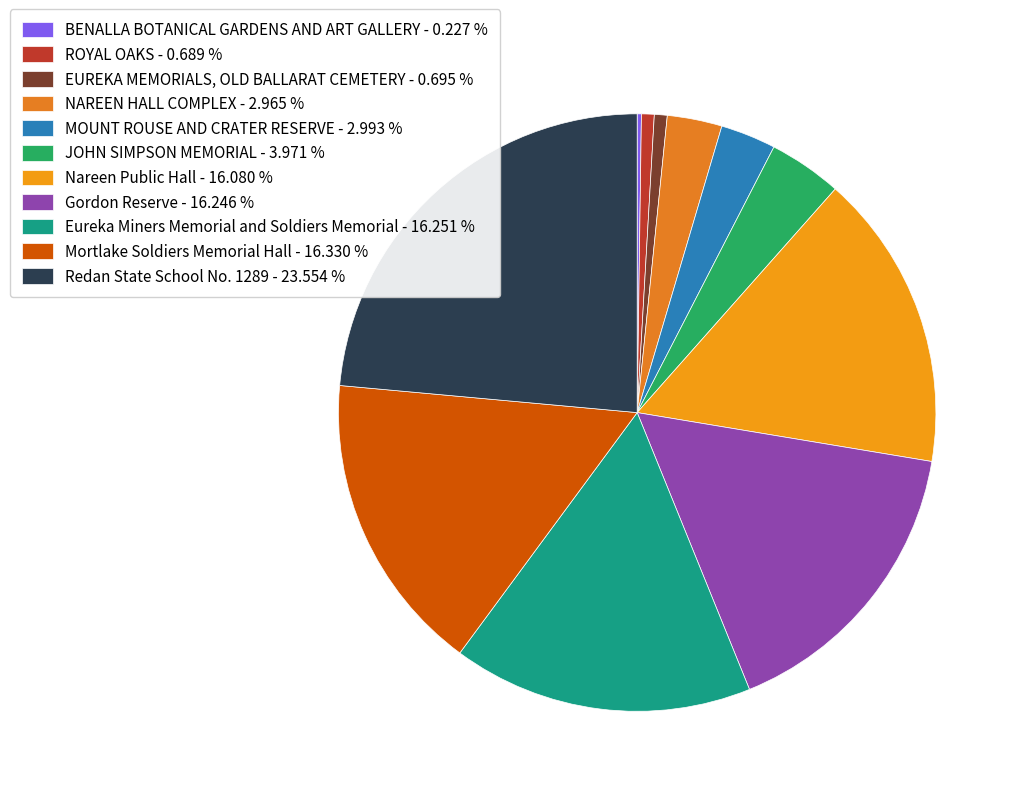

What percentage is the NAREEN HALL COMPLEX slice, to the nearest percent?

3%